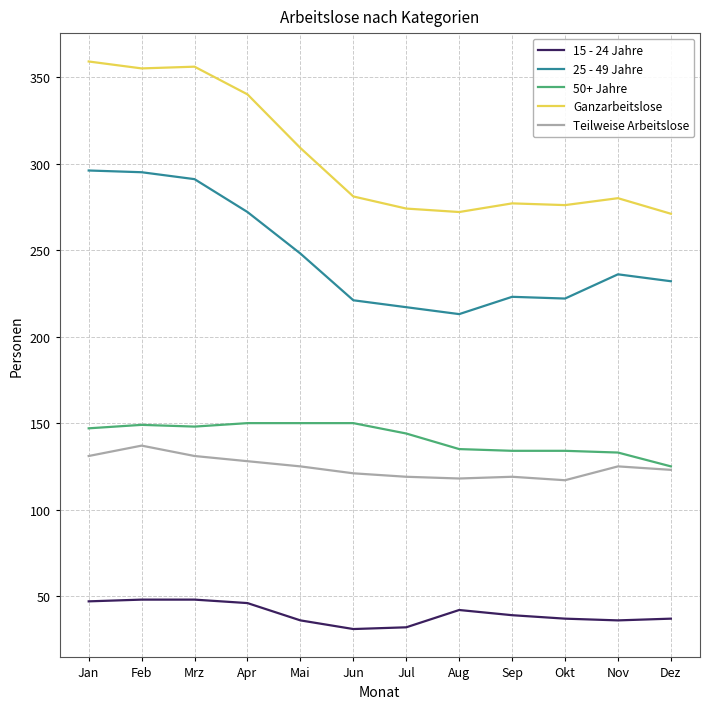

True or false: 15 - 24 Jahre and Ganzarbeitslose cross at least once.

False